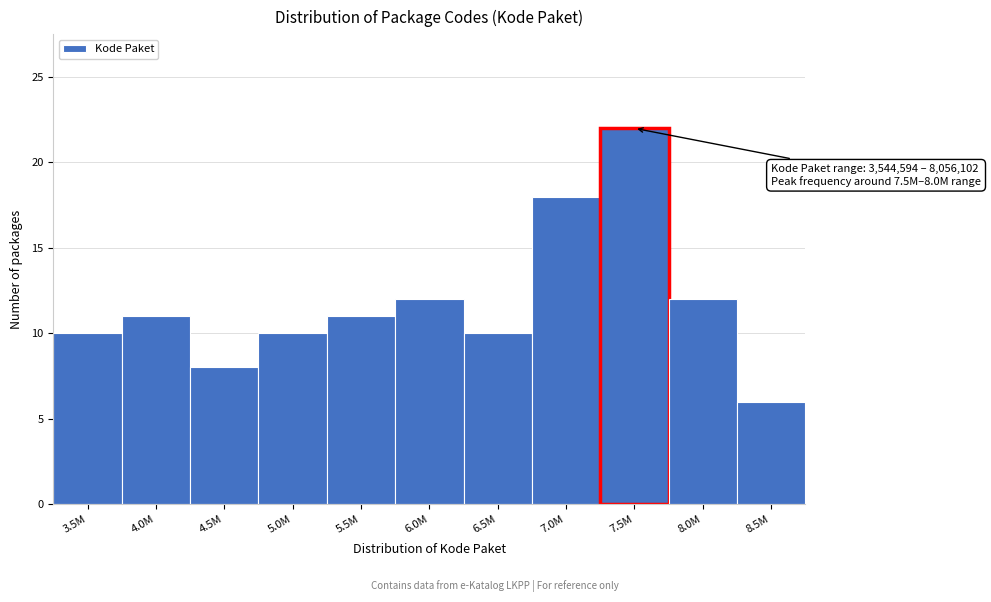

Reading left to right, extract all data points from this chart.

10	11	8	10	11	12	10	18	22	12	6